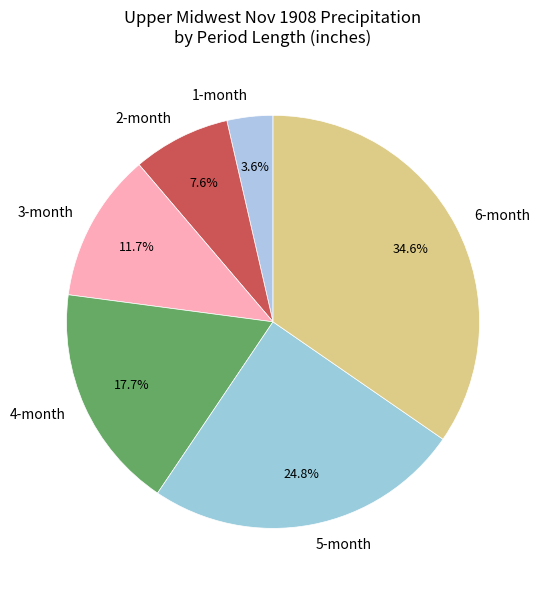

Between 4-month and 3-month, which is larger?

4-month